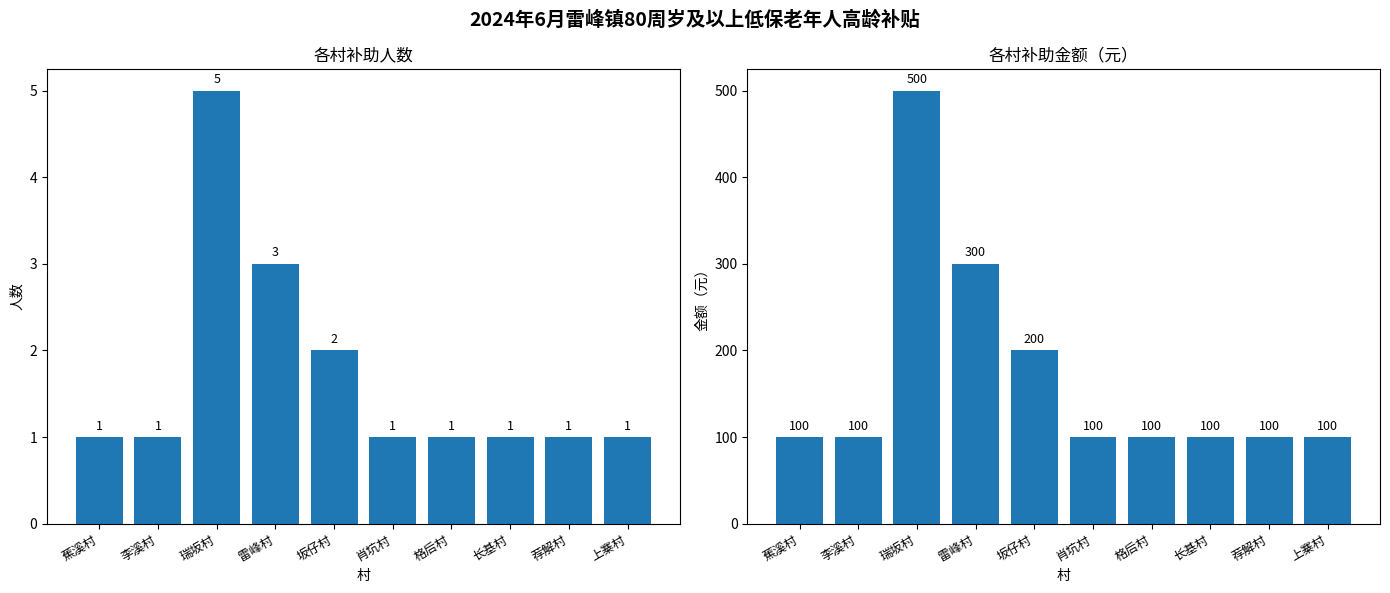

What position from the left is 蕉溪村?

1